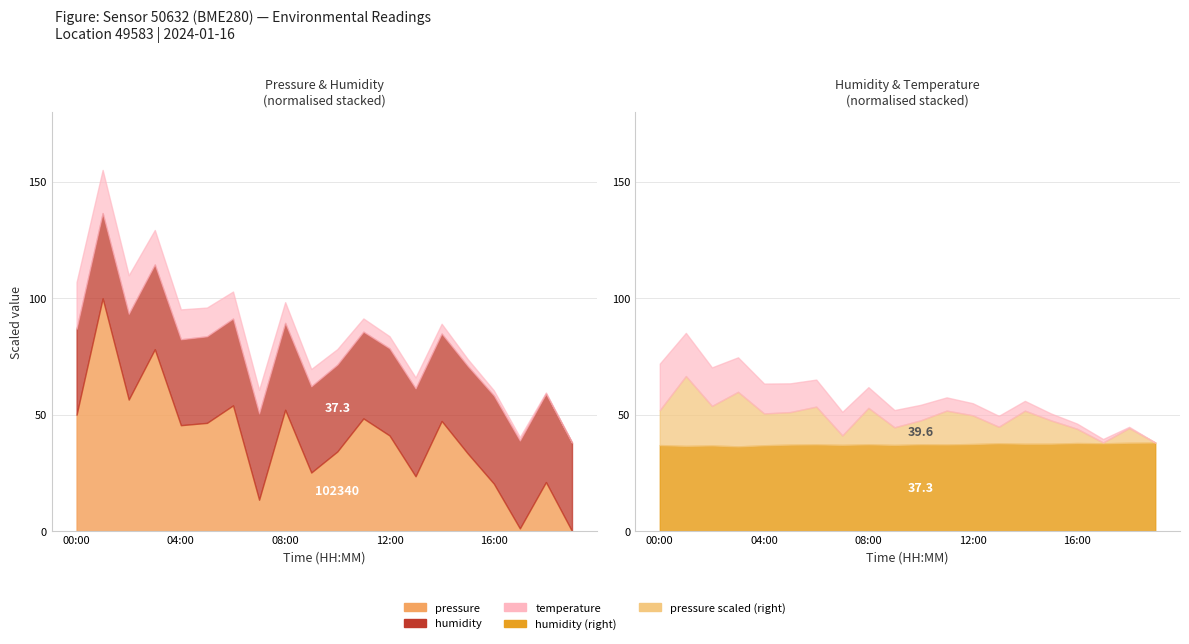

Which has a higher value, 09:00 or 13:00?

09:00